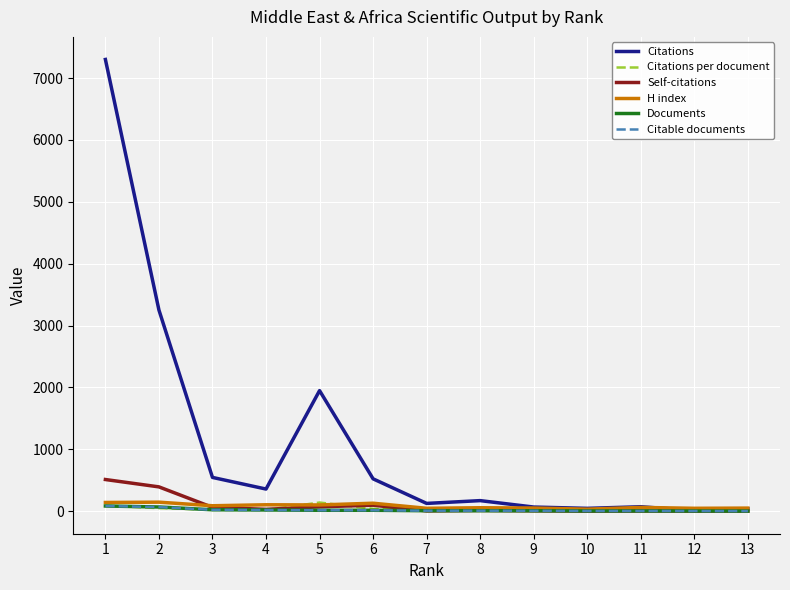

What is the average value of the Documents series?

19.1